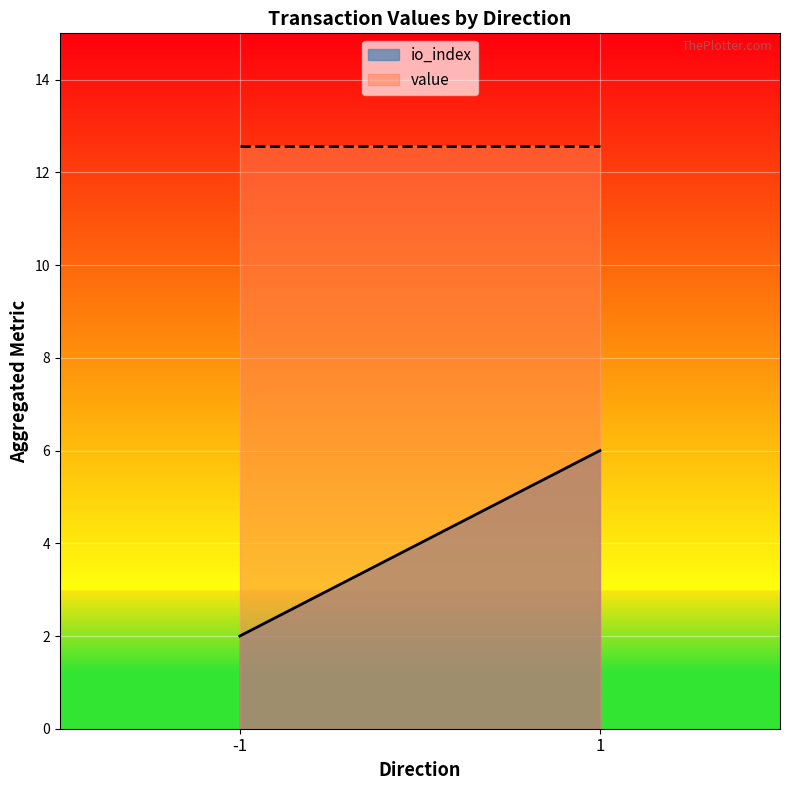

Count the number of data series in this chart.

2